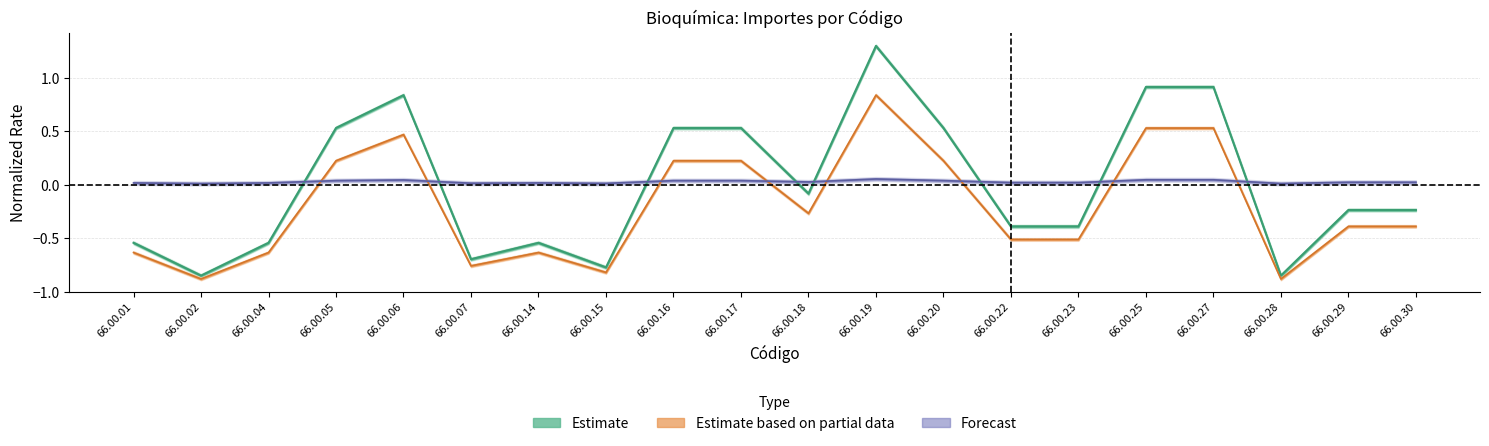

Is the value of Forecast at 66.00.25 greater than the value of Estimate at 66.00.07?

Yes